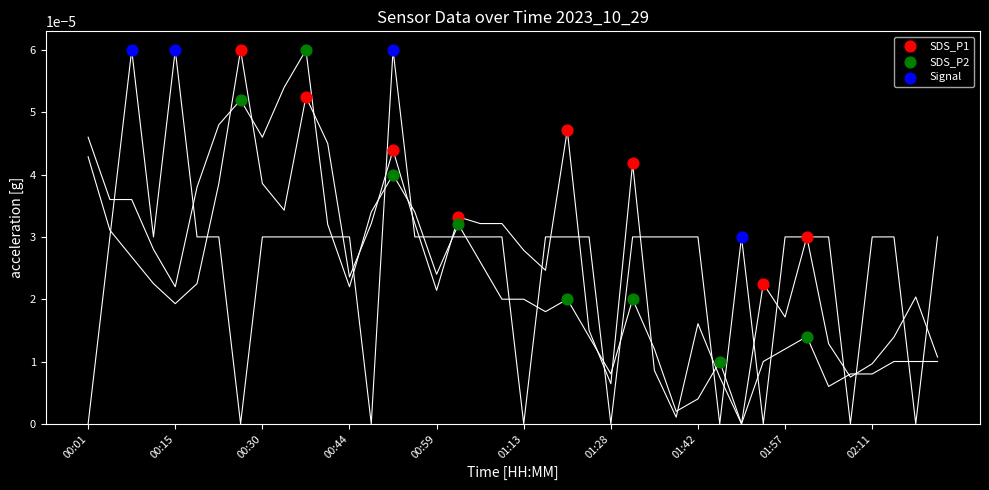

Which series has the widest spread of Y values?

SDS_P2